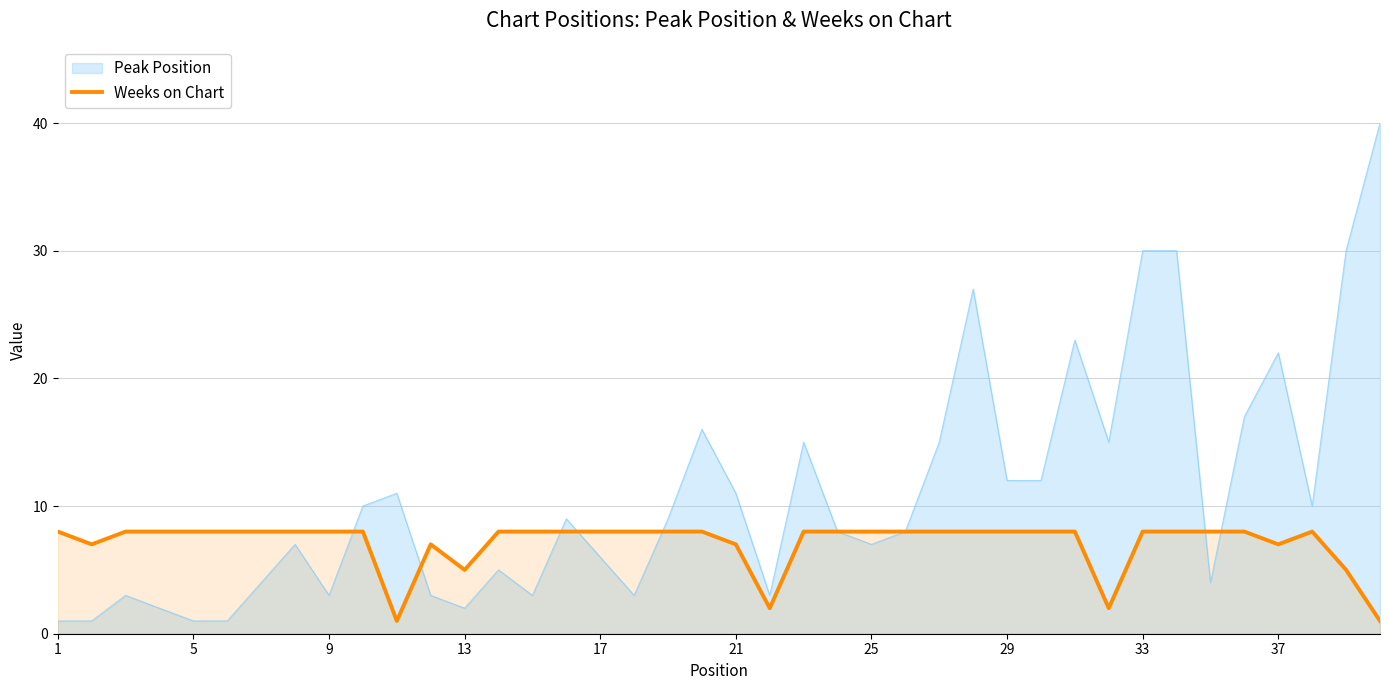

Does the chart have visible grid lines?

Yes